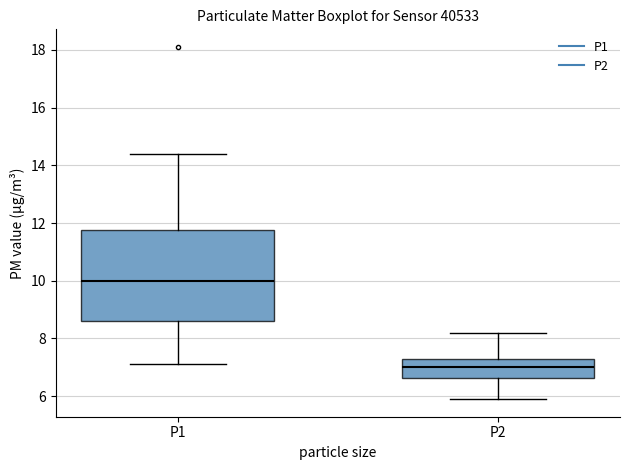

Where does the median line of the box for P1 sit on the y-axis? The values are not printed on the chart, so give them approximately, as read against the axis.

10.0